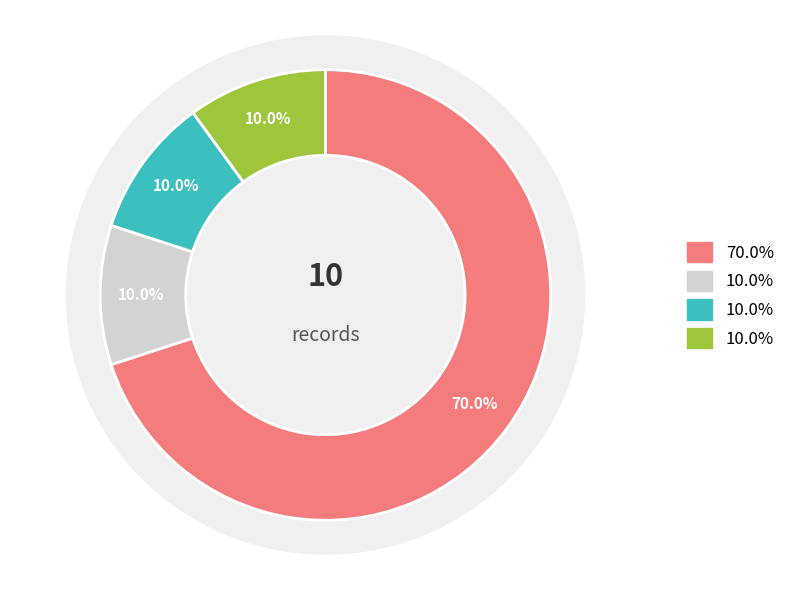

The 2011-06 slice represents 2% of the pie. True or false?

False